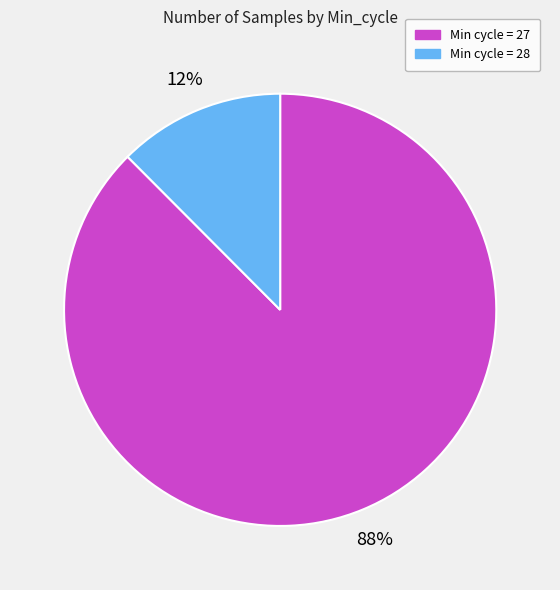

How many segments does this pie chart have?

2